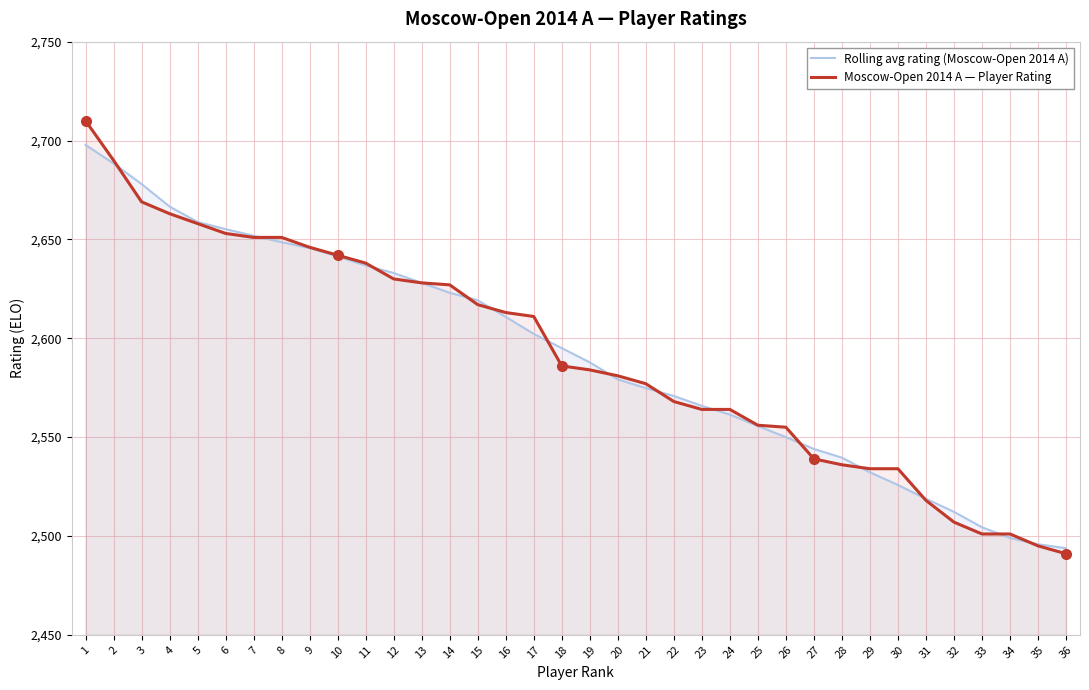

Is it true that Moscow-Open 2014 A — Player Rating equals 1278.2 at 9?

False